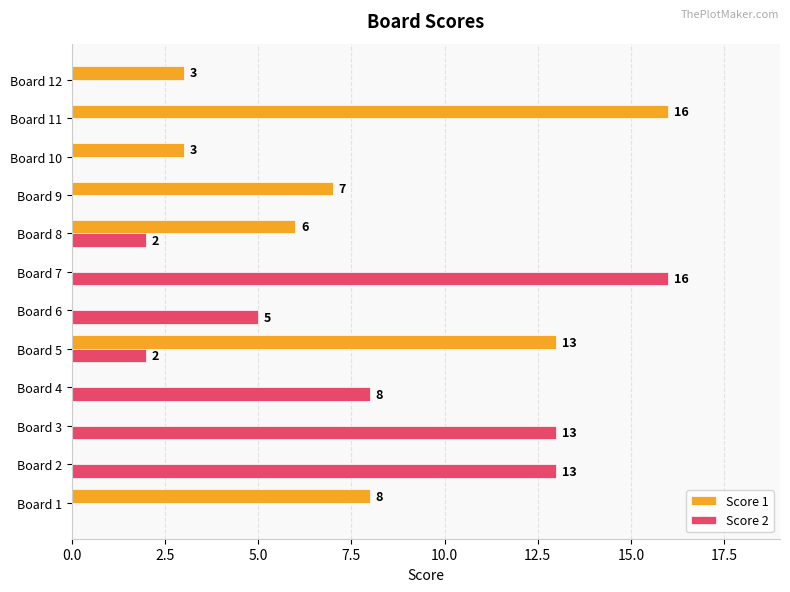

True or false: Score 1 has a value of 13 at Board 5.

True